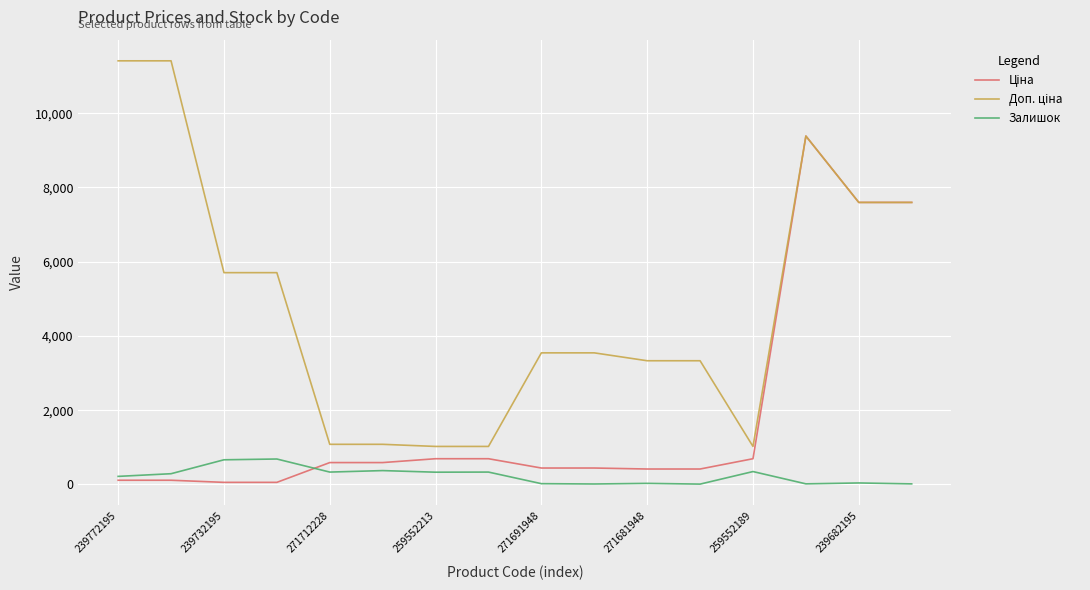

What is the total value across all series at 259552189?

2066.3